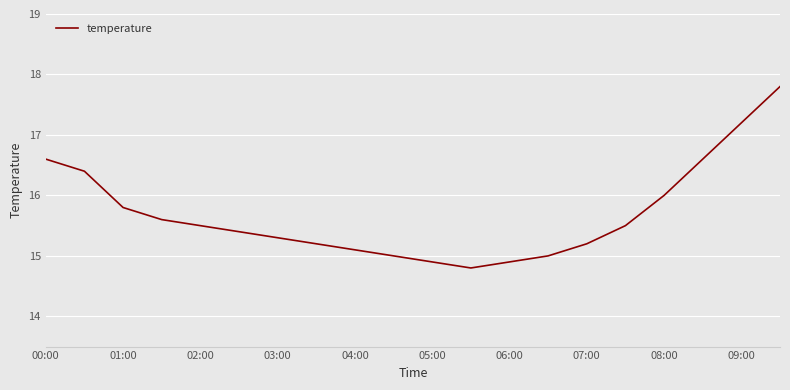

What is the difference between the maximum and minimum values?

3.0